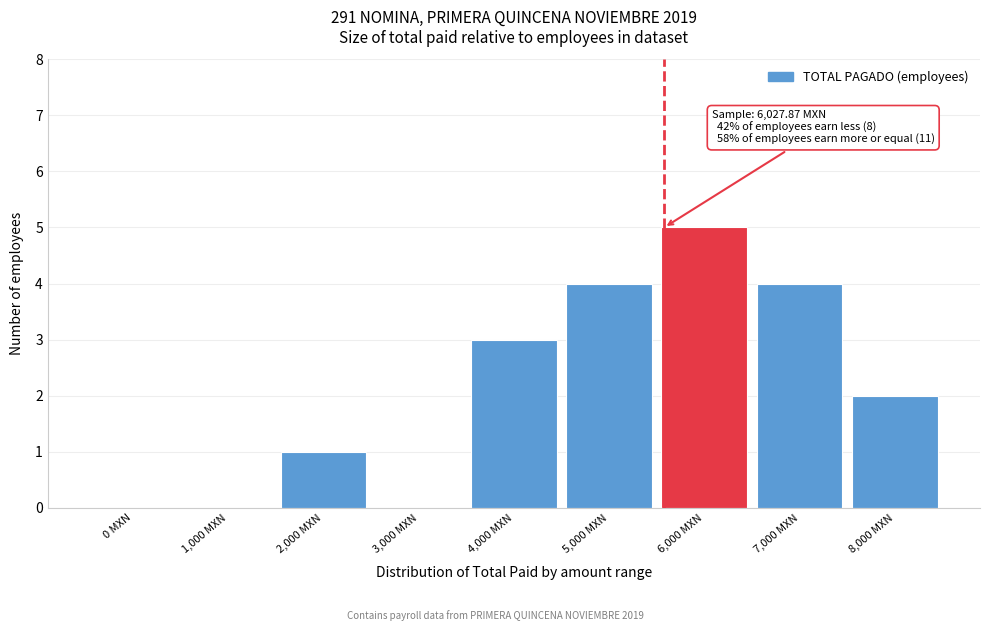

Reading left to right, extract all data points from this chart.

0 MXN=0	1,000 MXN=0	2,000 MXN=1	3,000 MXN=0	4,000 MXN=3	5,000 MXN=4	6,000 MXN=5	7,000 MXN=4	8,000 MXN=2